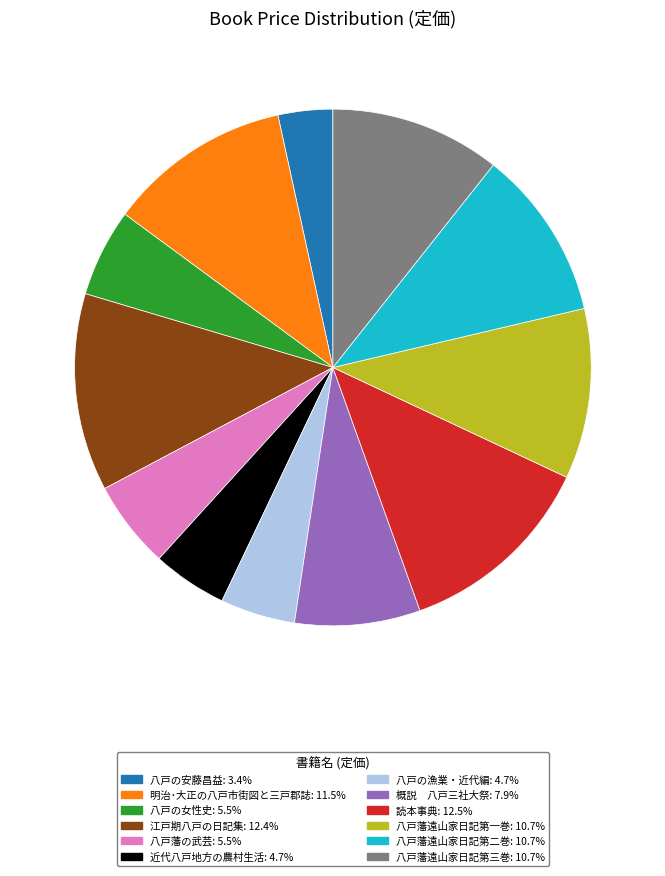

Is 八戸藩の武芸 the majority of the pie?

No